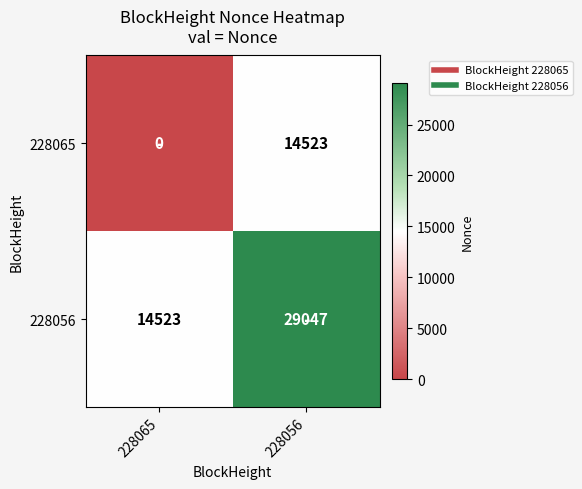

True or false: 228065 has a value of 21597 at 228056.

False